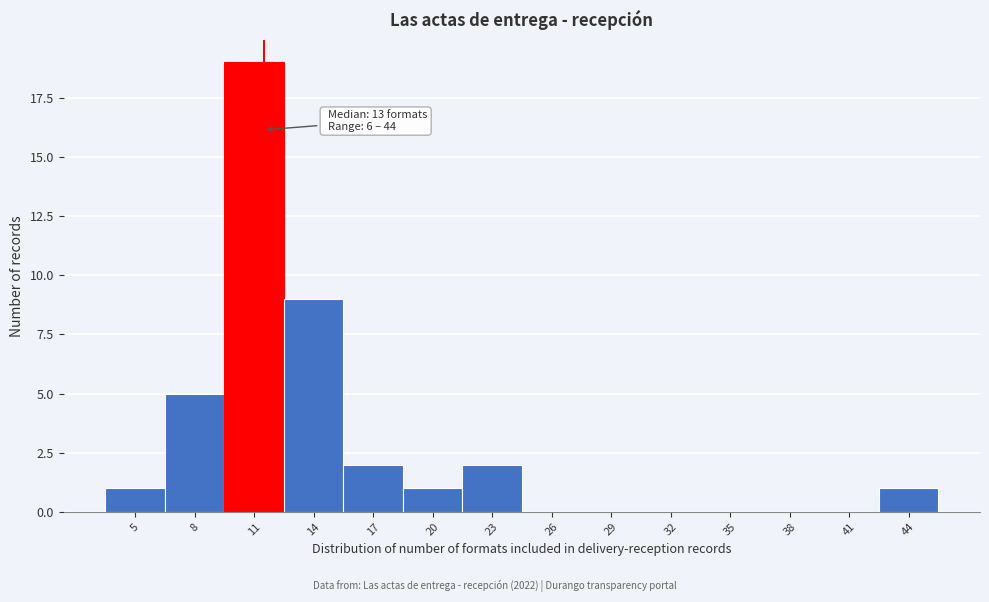

Reading right to left, list all the values displayed in this chart.

44=1	41=0	38=0	35=0	32=0	29=0	26=0	23=2	20=1	17=2	14=9	11=19	8=5	5=1